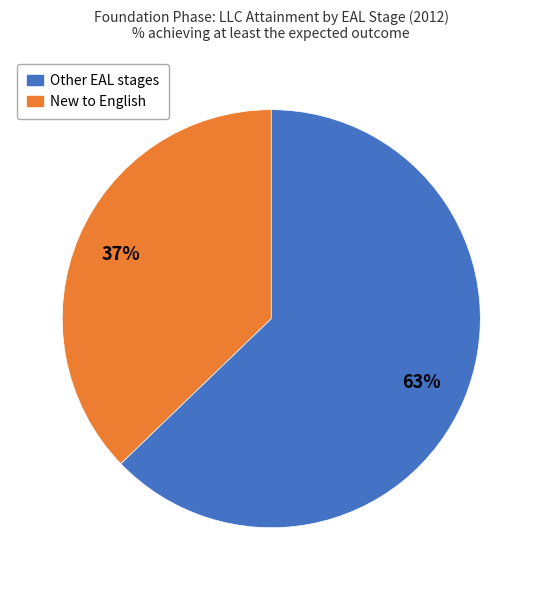

To the nearest percent, what is the average slice percentage?

50%